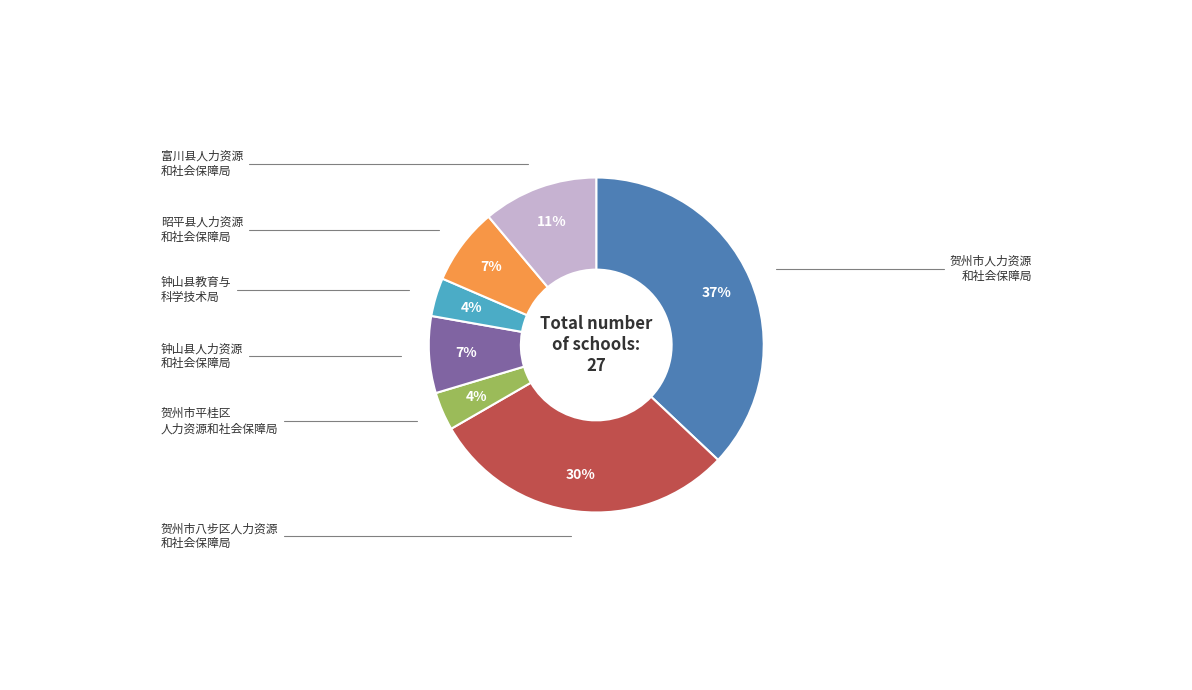

To the nearest percent, what is the difference between the largest and smallest slice percentages?

33%